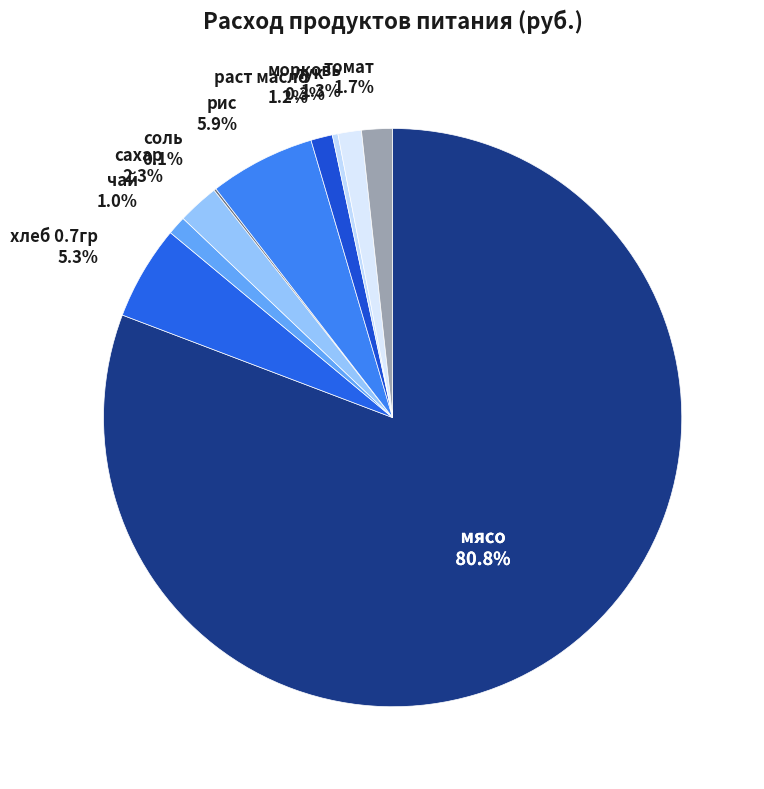

Which has a higher value, лук or мясо?

мясо